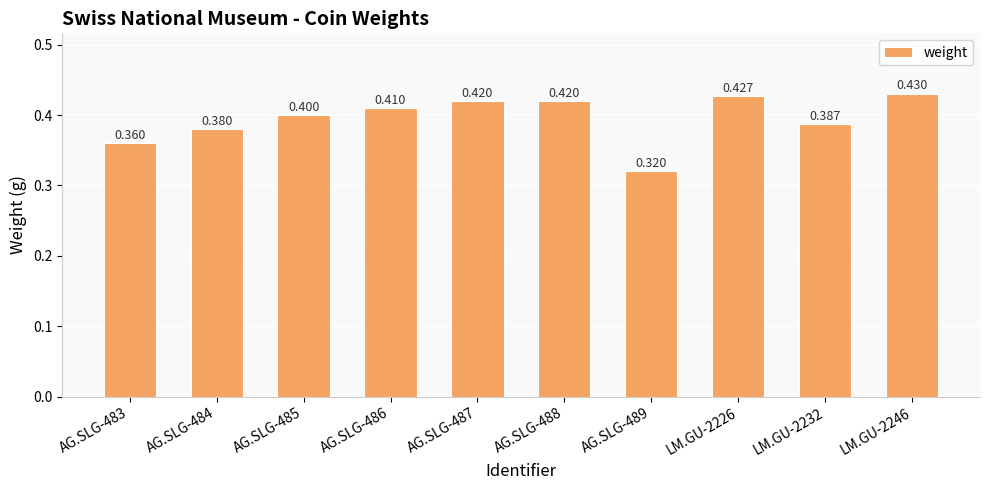

List the labels in order of value, largest first.

LM.GU-2246, LM.GU-2226, AG.SLG-487, AG.SLG-488, AG.SLG-486, AG.SLG-485, LM.GU-2232, AG.SLG-484, AG.SLG-483, AG.SLG-489